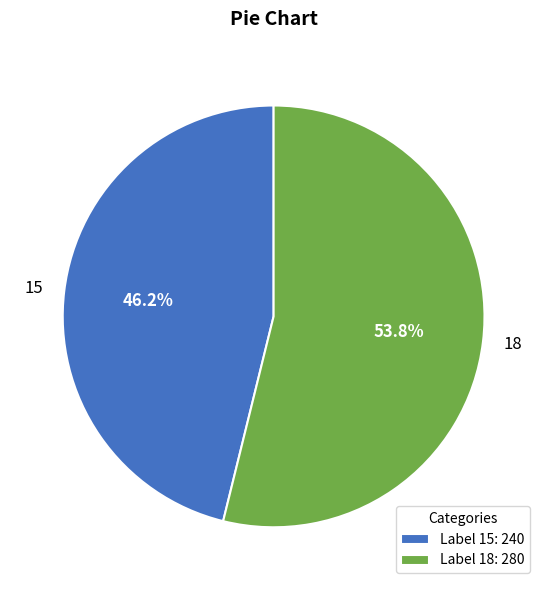

What is the total percentage of 15 and 18?

100.0%